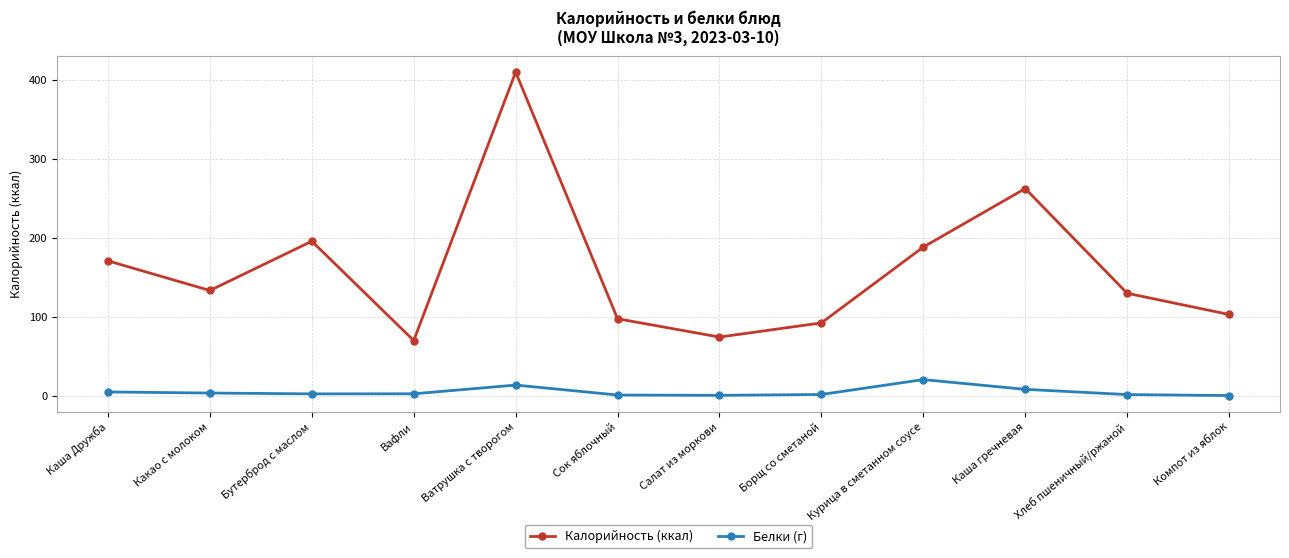

List the series in order of their overall mean, lowest first.

Белки (г), Калорийность (ккал)